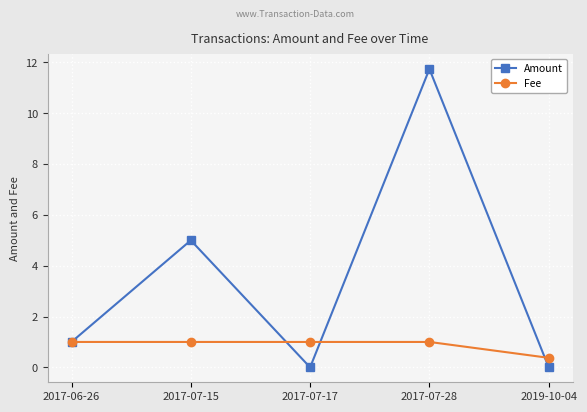

The value of Amount at 2017-07-15 is 5.0. True or false?

True